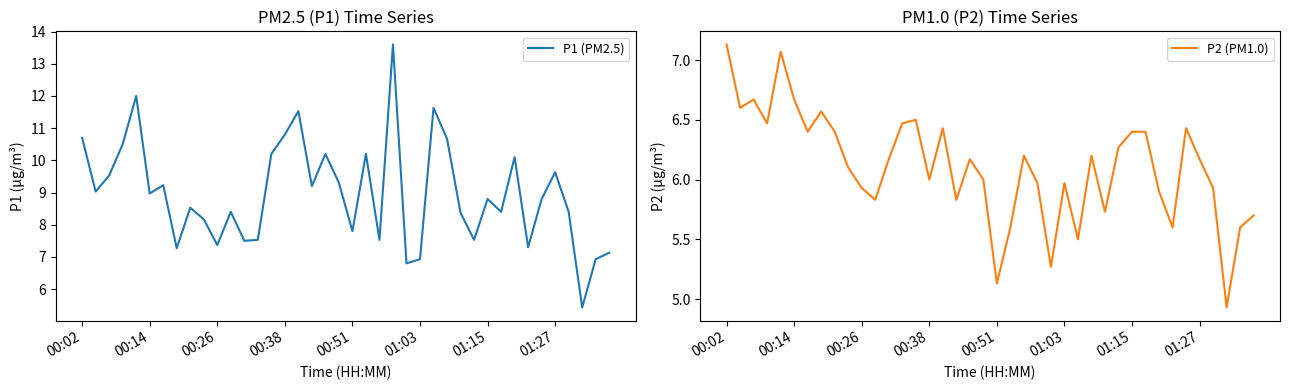

At which label does P1 (PM2.5) first exceed 8?

00:02